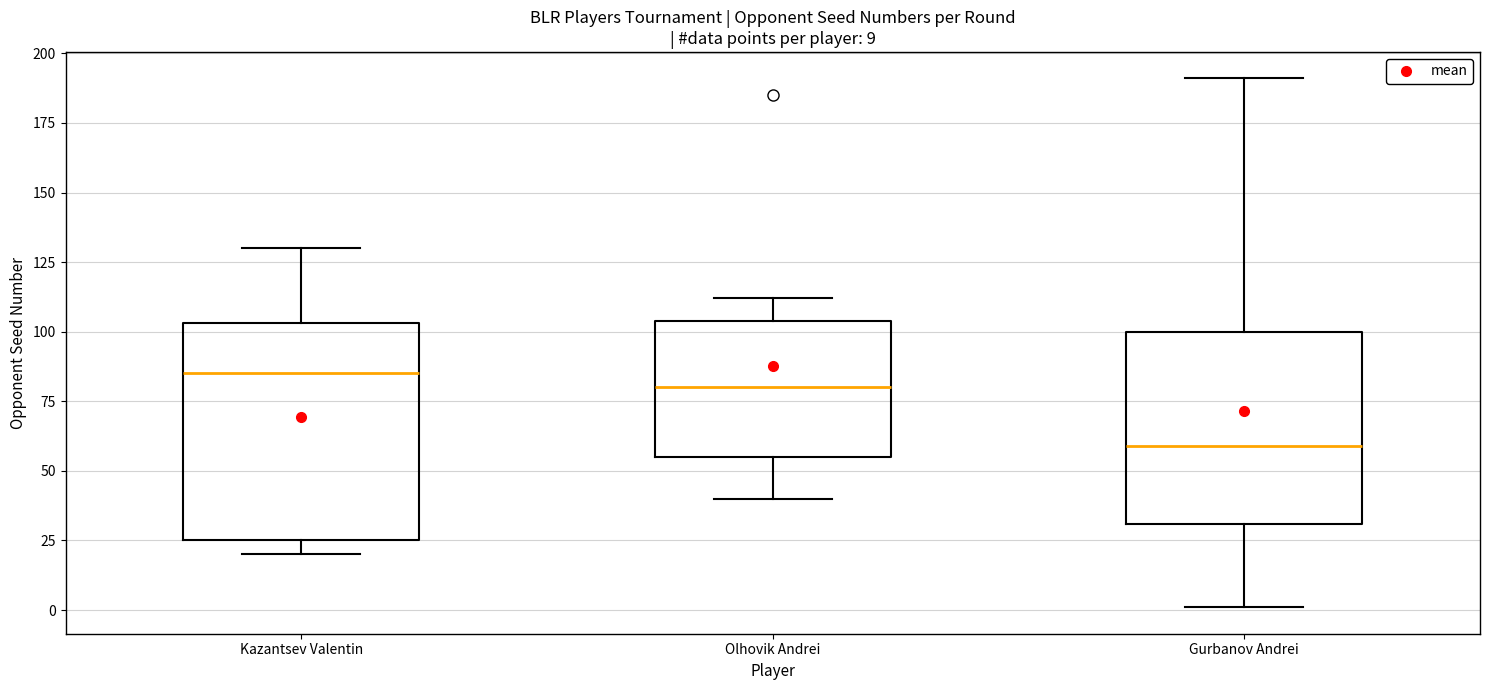

Which box is the tallest, from its lower edge to its upper edge?

Kazantsev Valentin